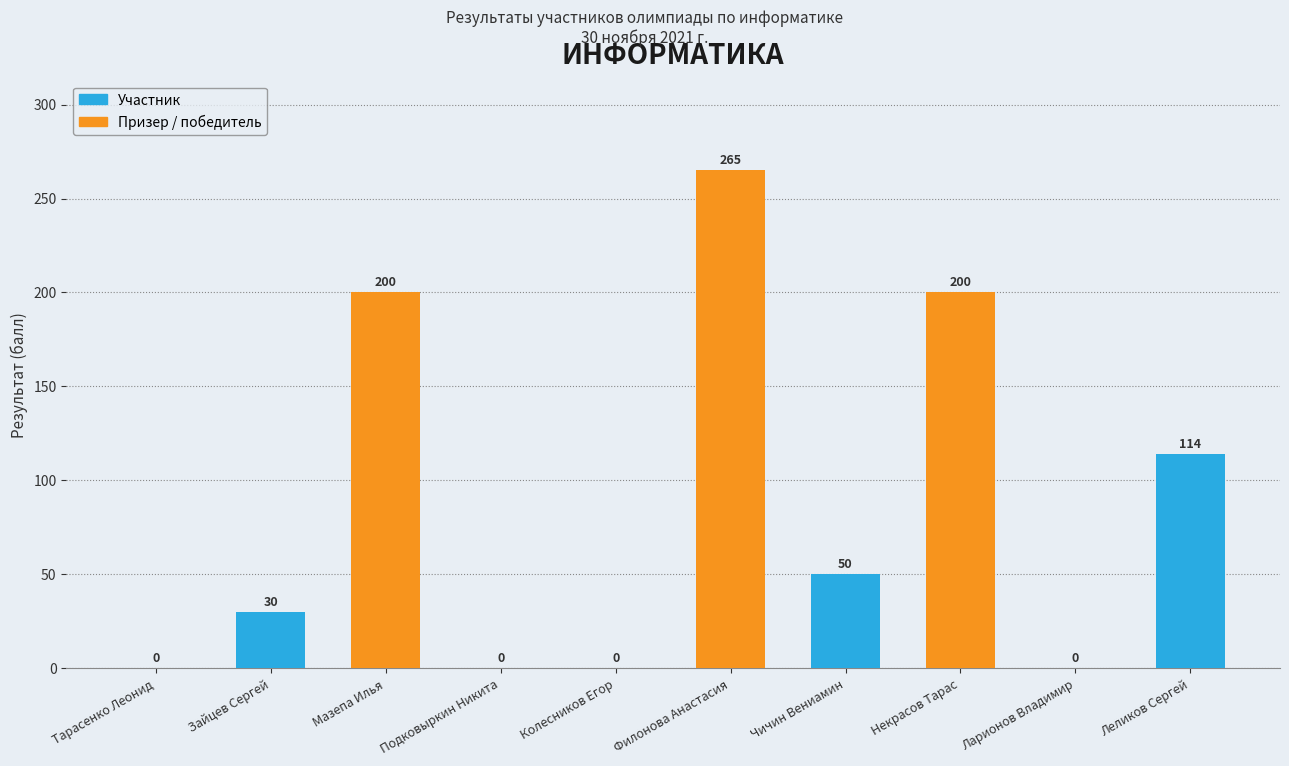

Which has a higher value, Леликов Сергей or Ларионов Владимир?

Леликов Сергей